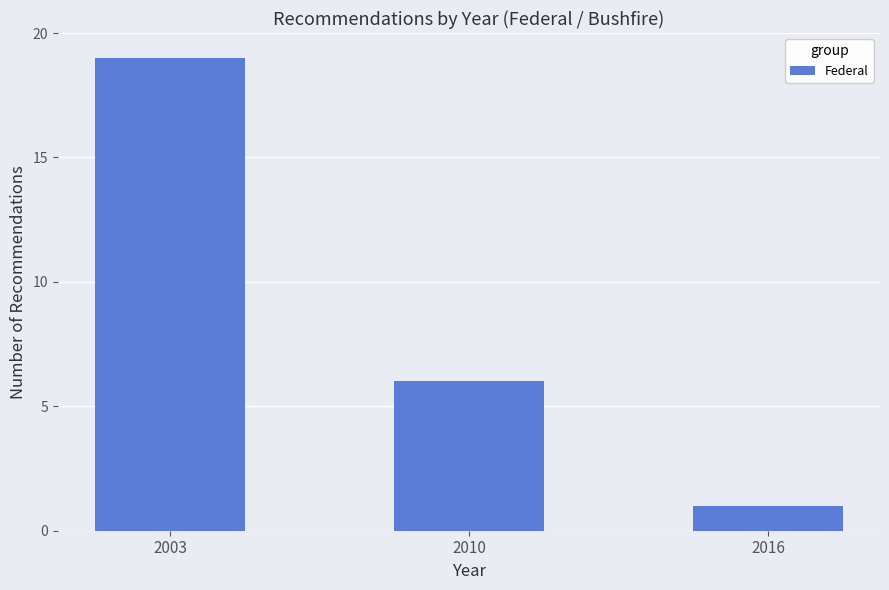

Rank the categories by value from lowest to highest.

2016, 2010, 2003